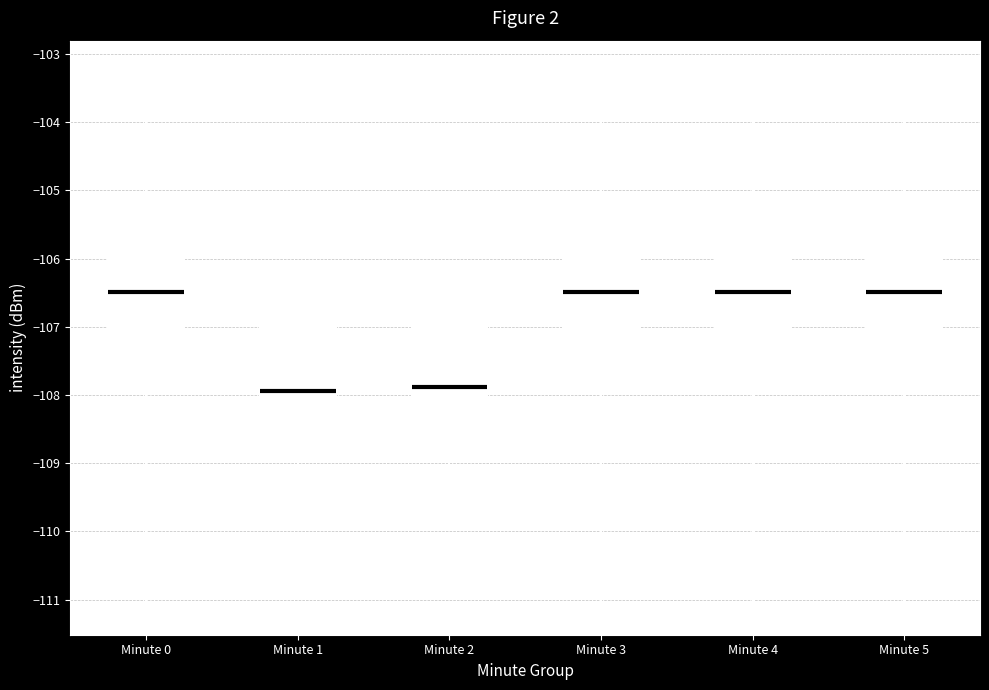

Reading left to right, read every box against the y-axis: the position of its median line, the range the box covers, and the ends of its whiskers. The values are not printed on the chart, so give them approximately, as read against the axis.

Minute 0: median -106.5, box -107.8 to -105.2, whiskers -111.1 to -103.2
Minute 1: median -107.9, box -108.7 to -107.0, whiskers -109.4 to -106.2
Minute 2: median -107.9, box -108.7 to -107.0, whiskers -109.3 to -106.4
Minute 3: median -106.5, box -107.8 to -105.2, whiskers -111.1 to -103.2
Minute 4: median -106.5, box -107.8 to -105.2, whiskers -111.1 to -103.2
Minute 5: median -106.5, box -107.8 to -105.2, whiskers -111.1 to -103.2